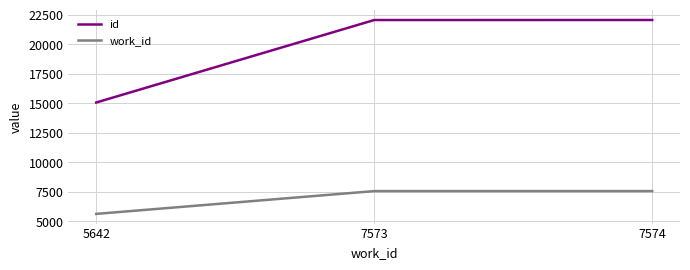

At how many categories does at least one series exceed 17973?

2